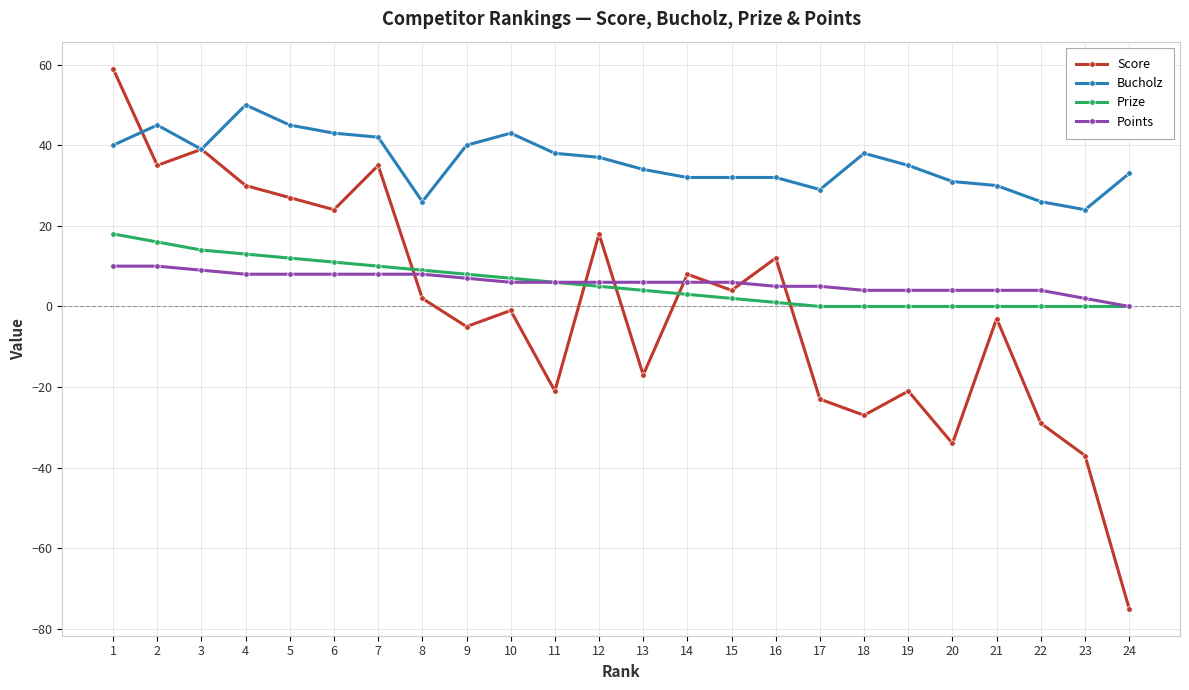

Which series has the largest total across all categories?

Bucholz